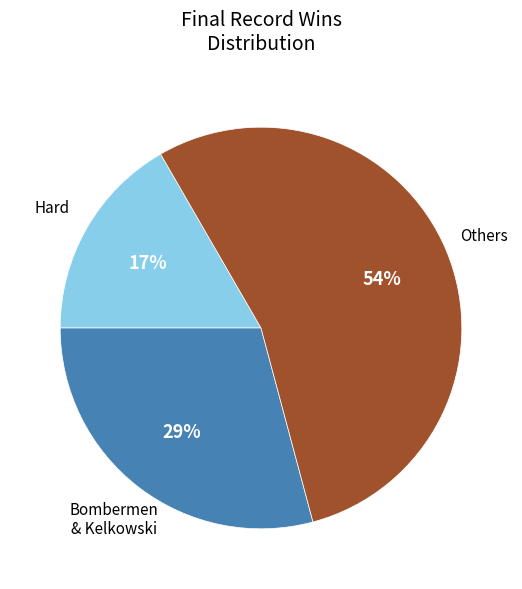

Is there any slice that represents more than half of the pie?

Yes